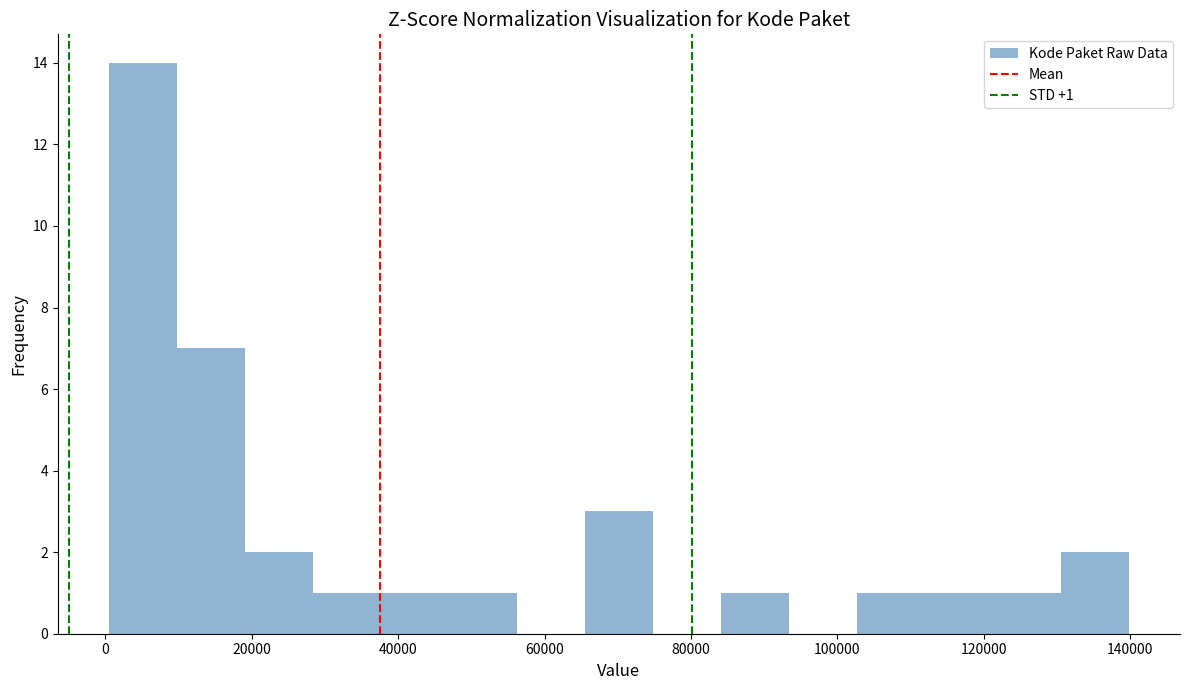

Which range on the x-axis has the tallest bar?

0 to 10000